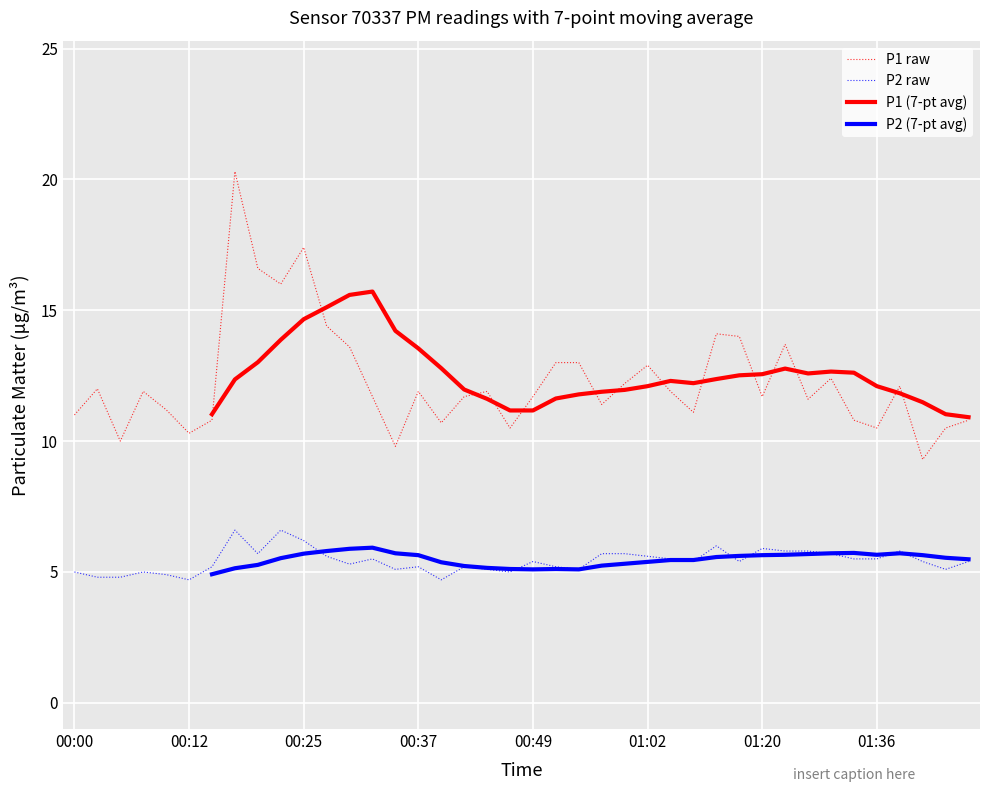

True or false: P1 raw has a value of 5.1 at 01:02.

False